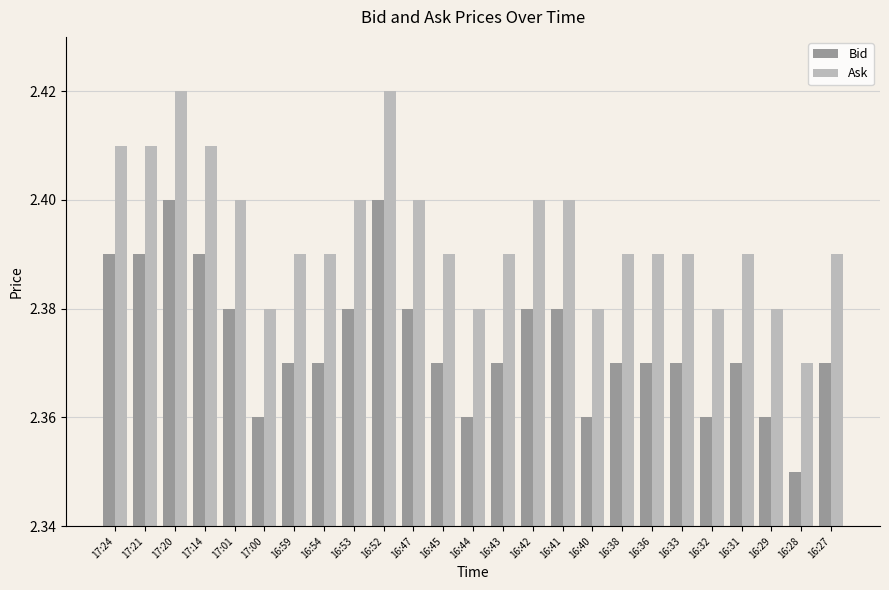

Which category has the lowest value in the Ask series?

16:28